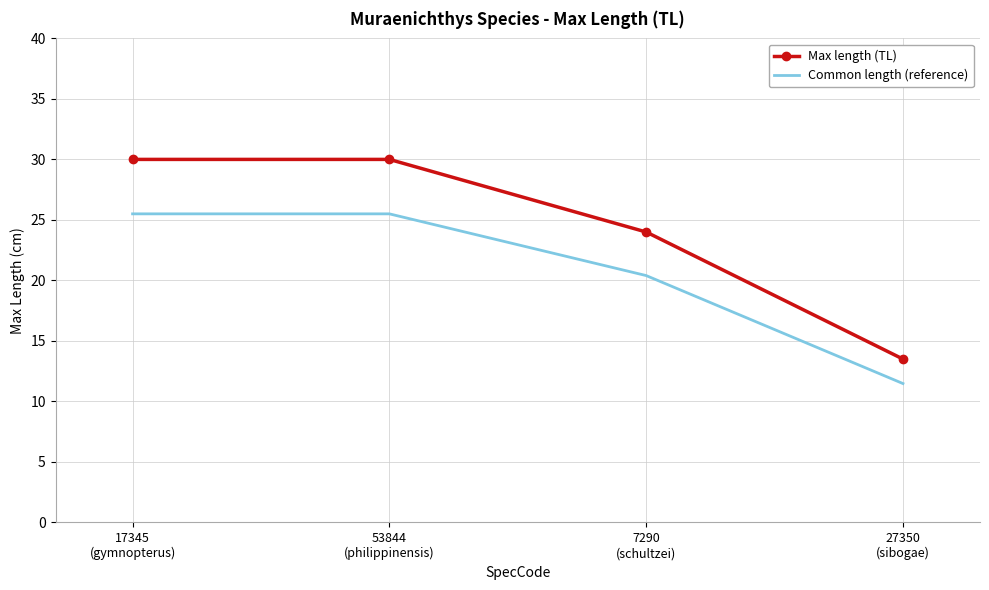

True or false: Common length (reference) has more than 2 points higher than both neighbors.

False